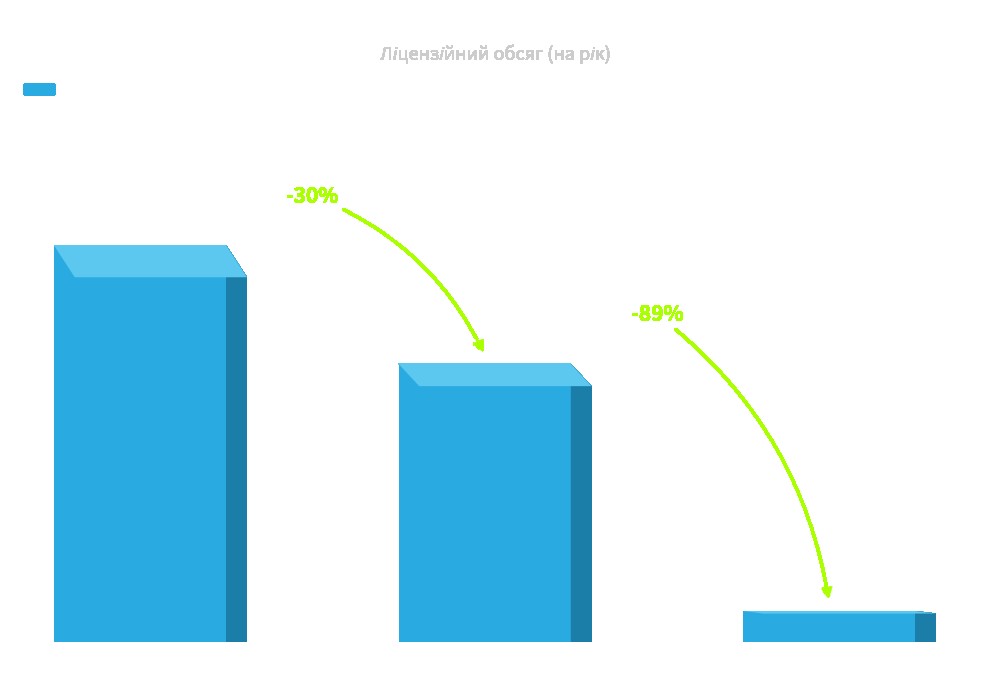

What is the greatest value displayed?

3563